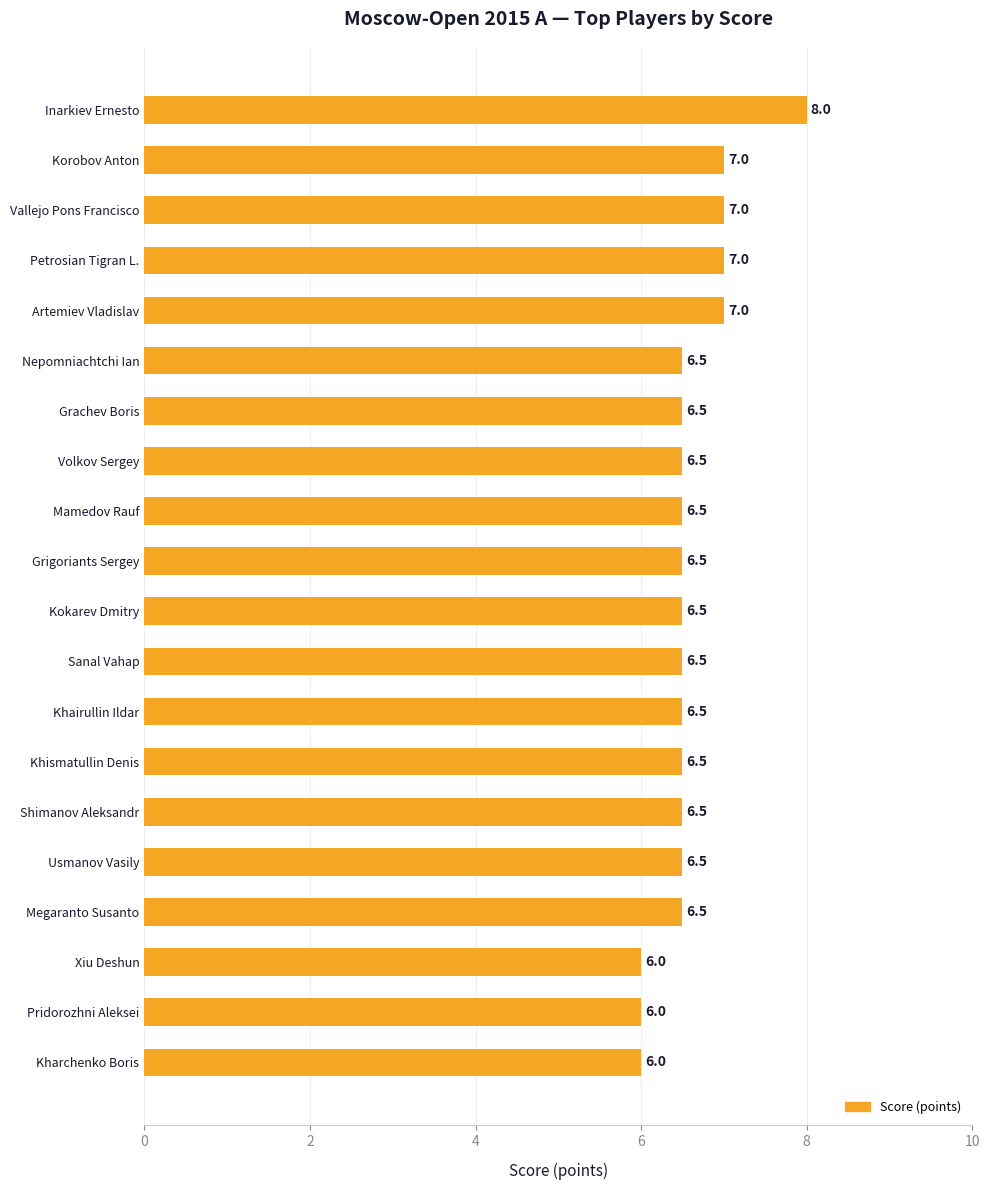

Does the chart contain any negative values?

No